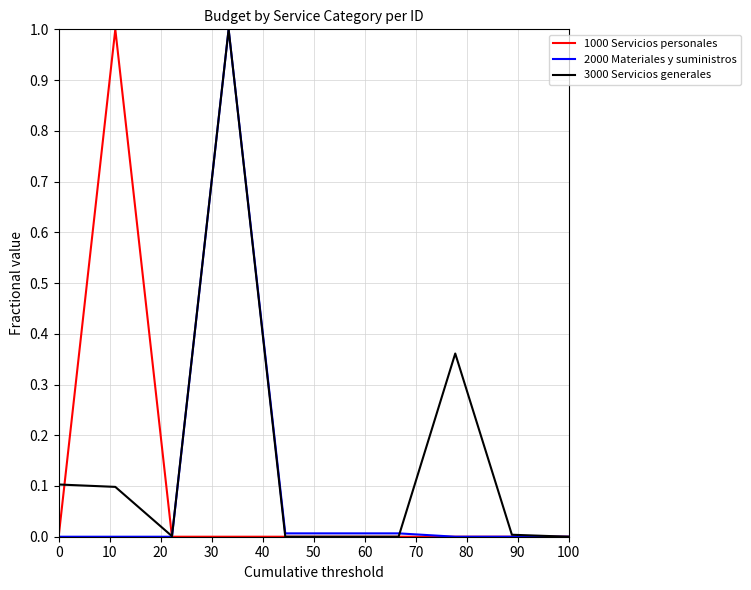

Which series has the largest total across all categories?

3000 Servicios generales